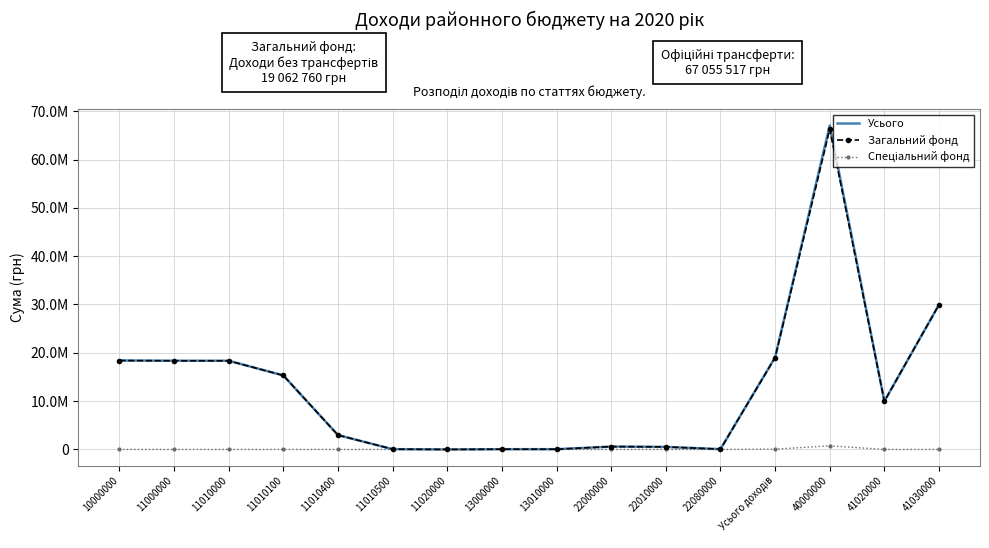

What is the value of the Усього point at the 2nd from the left?

18355160